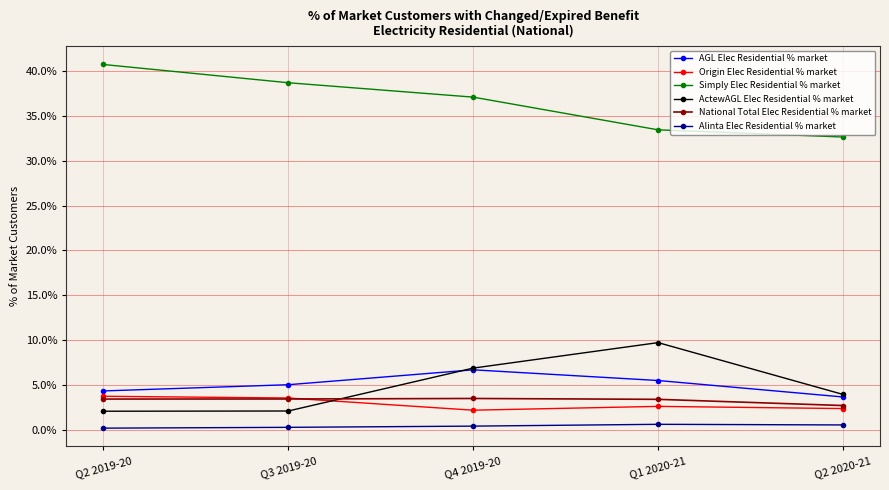

What are all the series names shown in the legend?

AGL Elec Residential % market, Origin Elec Residential % market, Simply Elec Residential % market, ActewAGL Elec Residential % market, National Total Elec Residential % market, Alinta Elec Residential % market